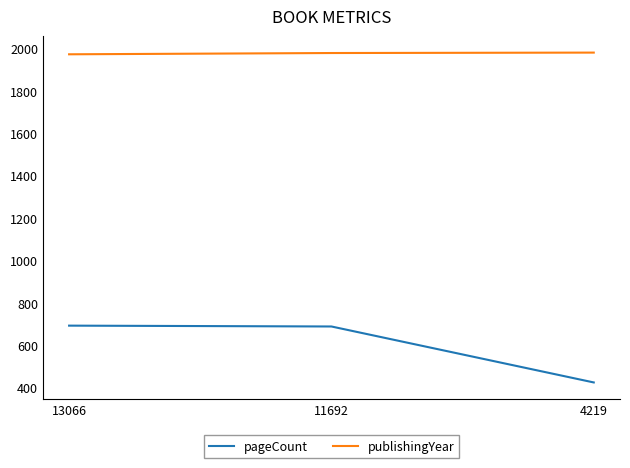

What is the average value of the publishingYear series?

1977